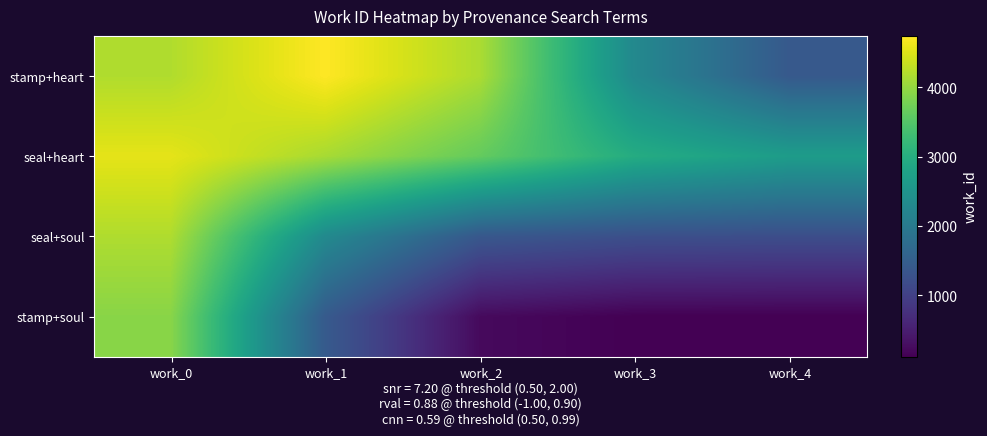

Between work_1 and work_4, which series saw the biggest shift?

stamp+heart